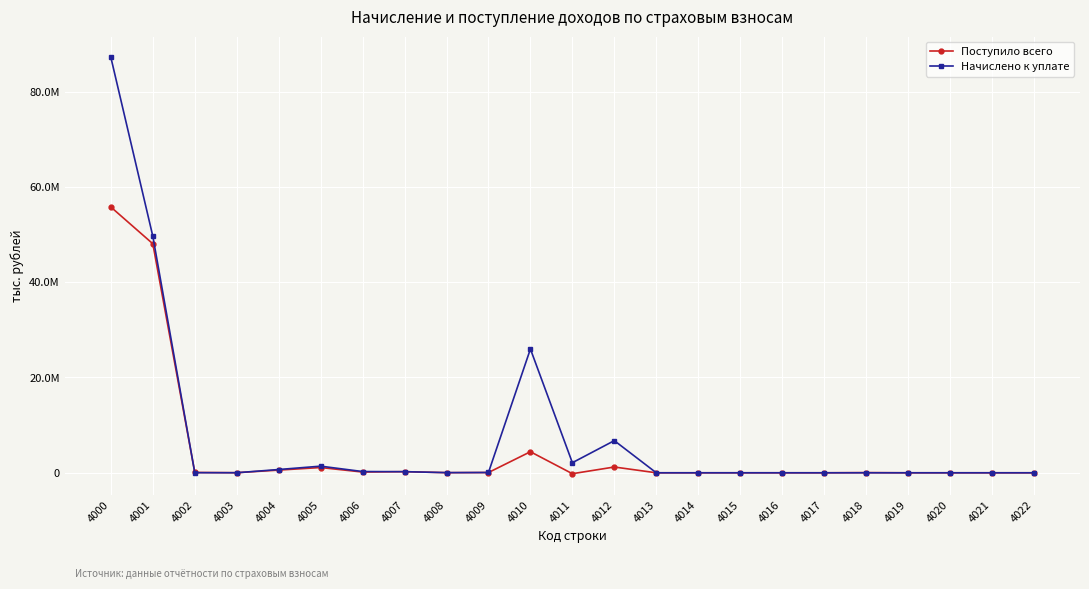

In Поступило всего, how many points are lower than both neighbors (excluding endpoints)?

5